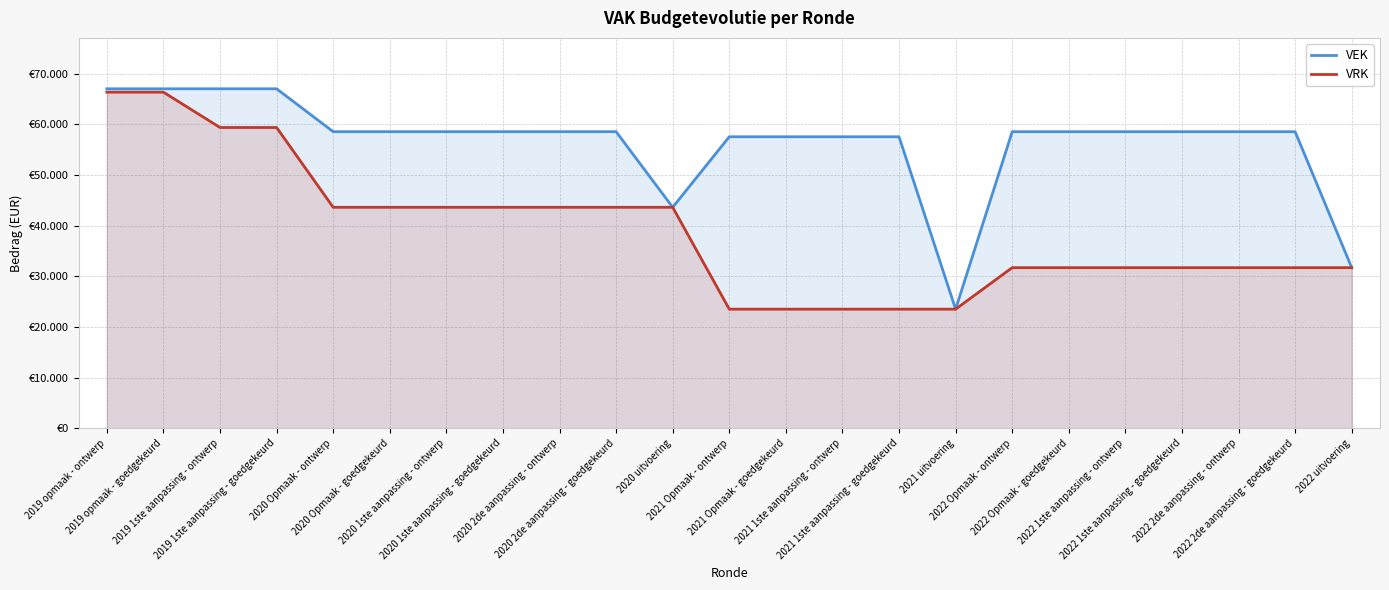

What is the label of the 8th point from the right?

2021 uitvoering